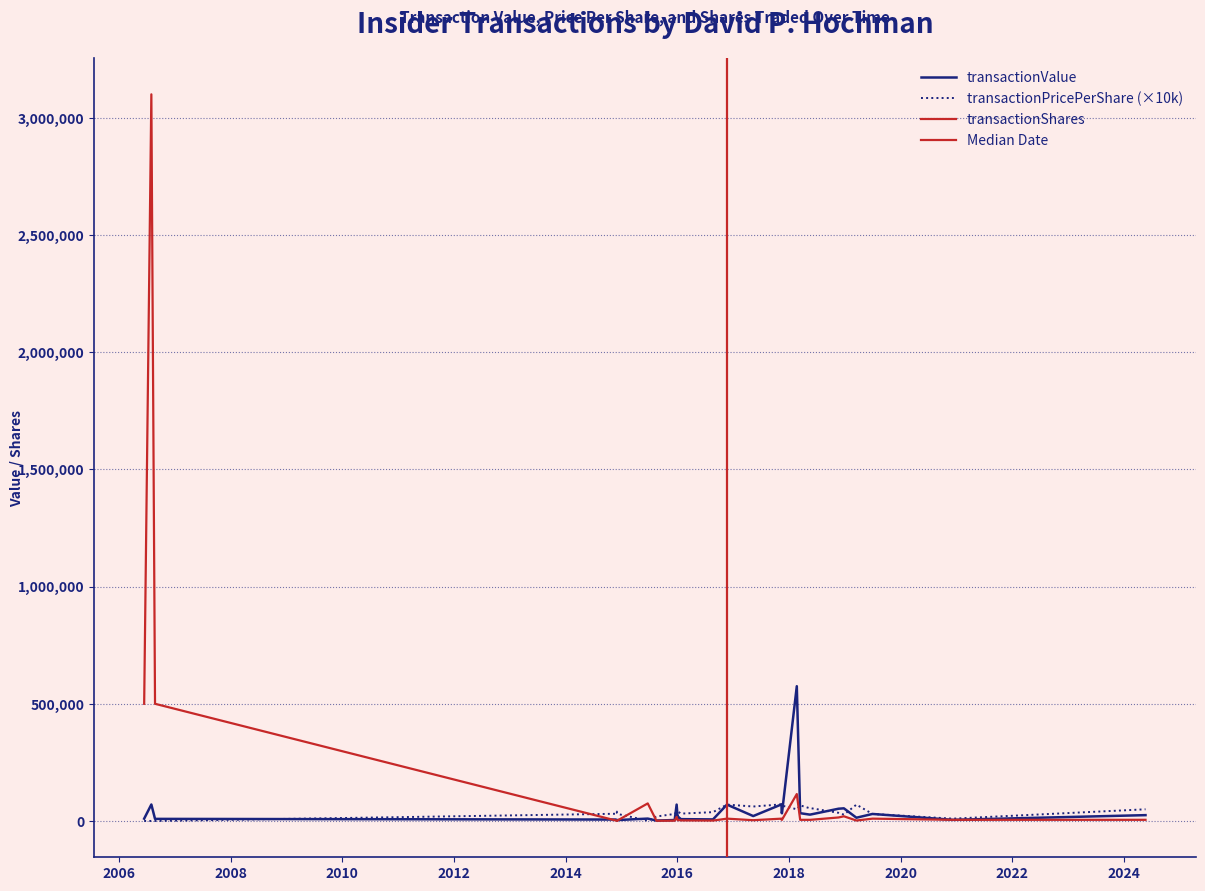

Does the chart display data point markers on the line(s)?

No